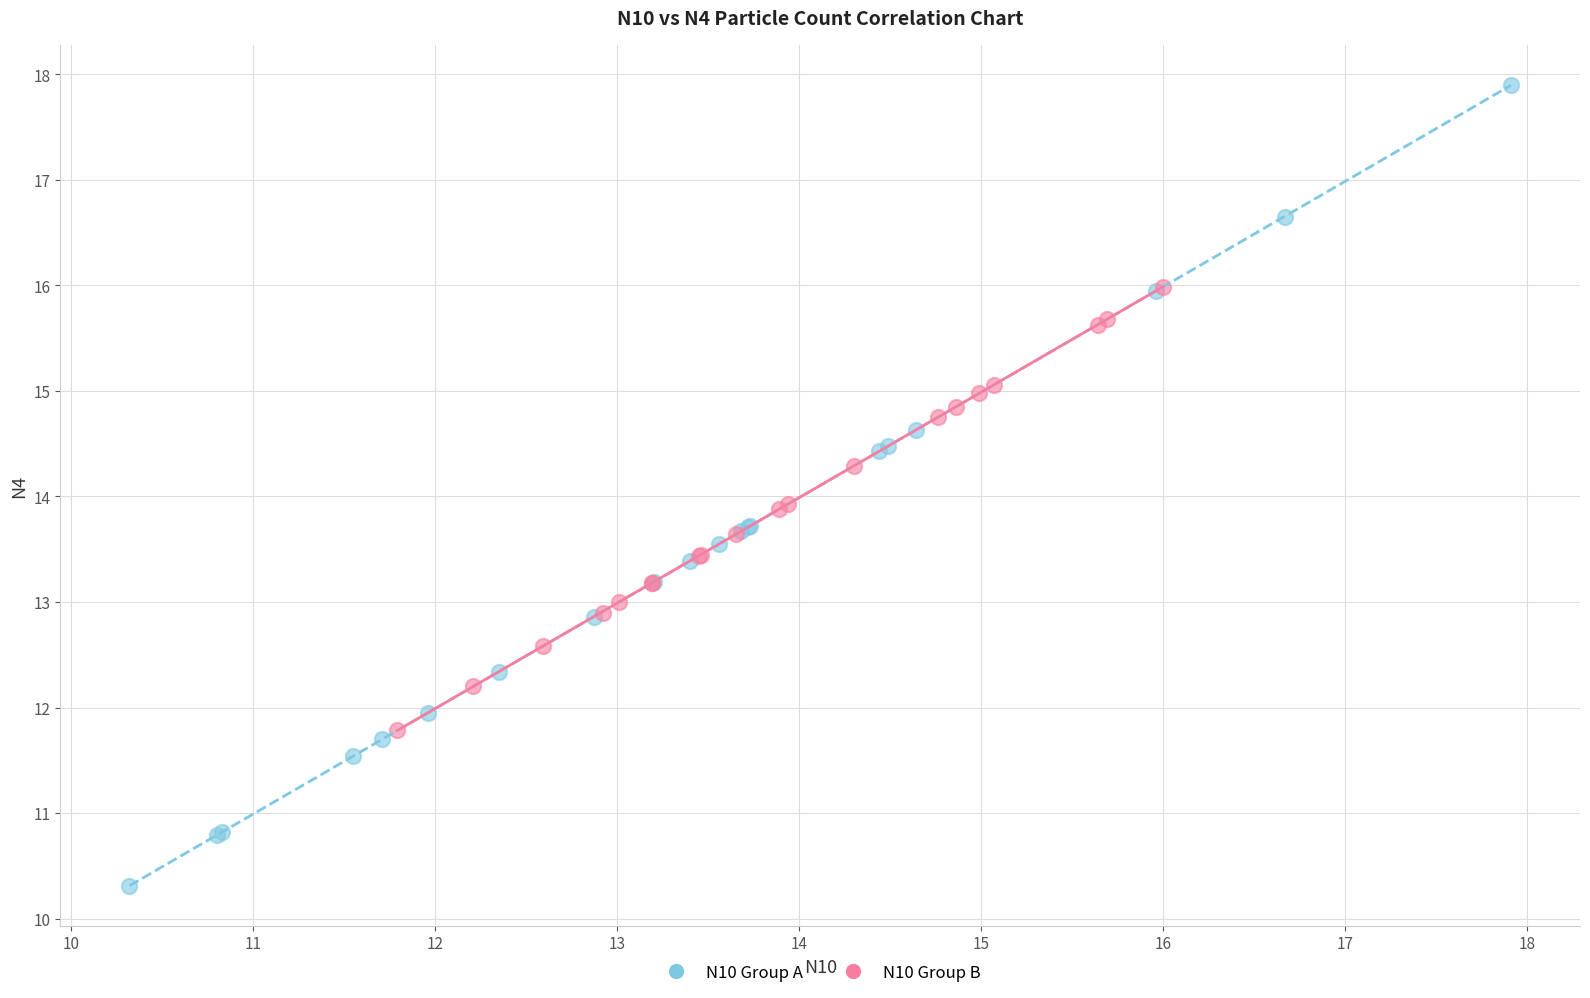

Which series has the largest Y range (max minus min)?

N10 Group A